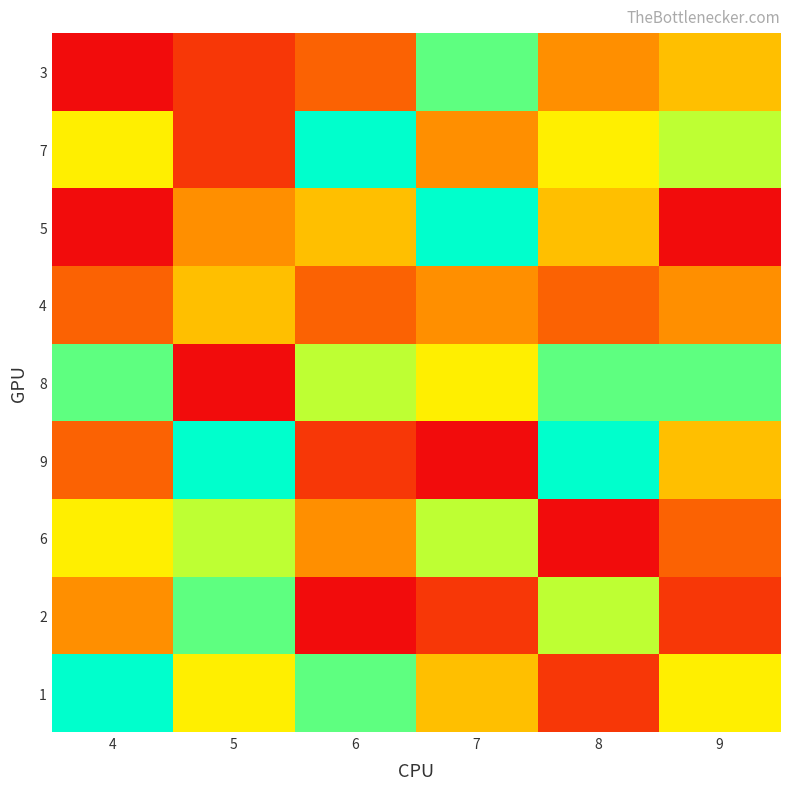

Which series has the largest total across all categories?

8